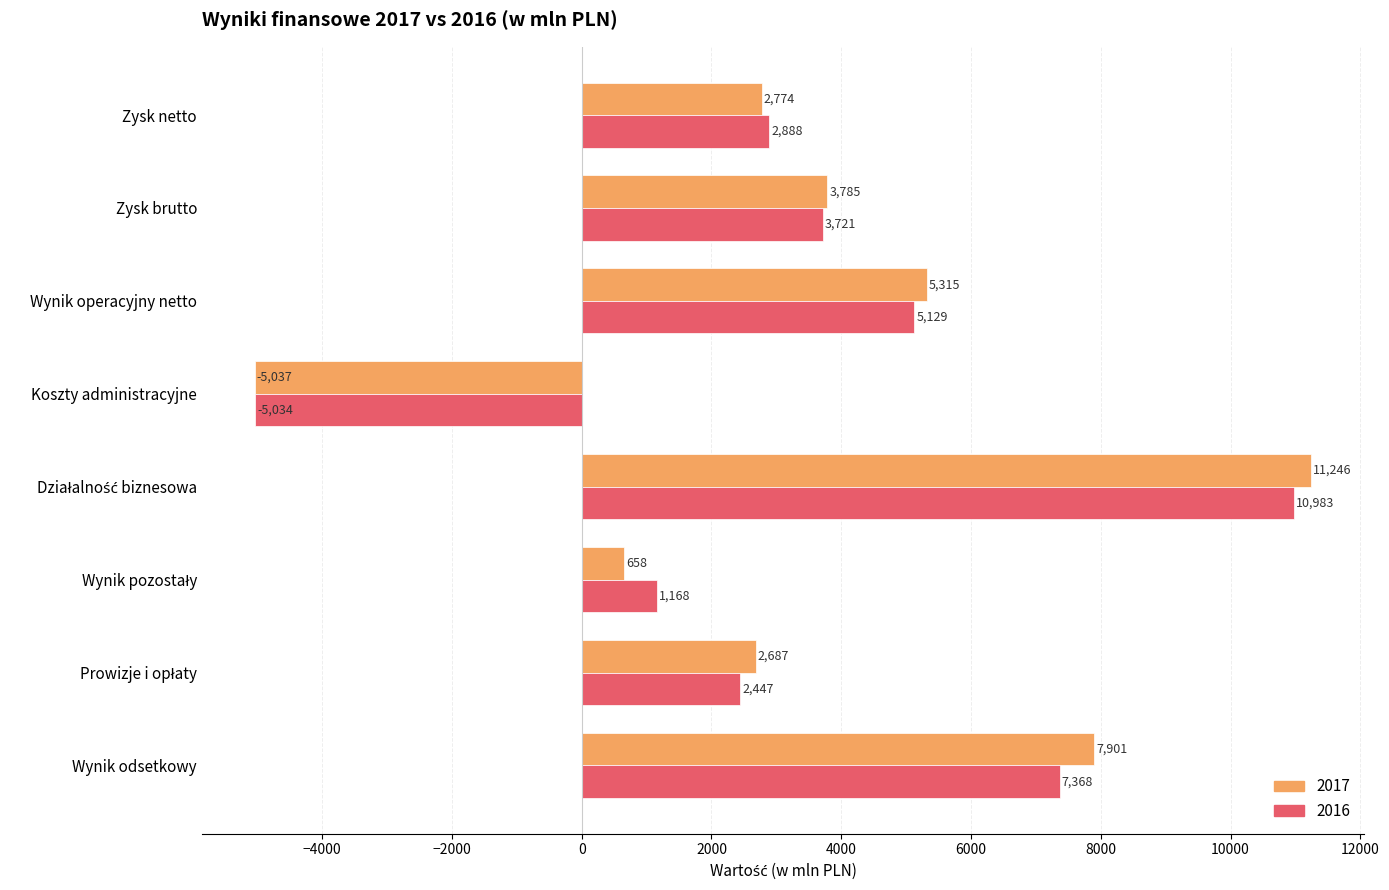

What is the total value across all series at Zysk brutto?

7506